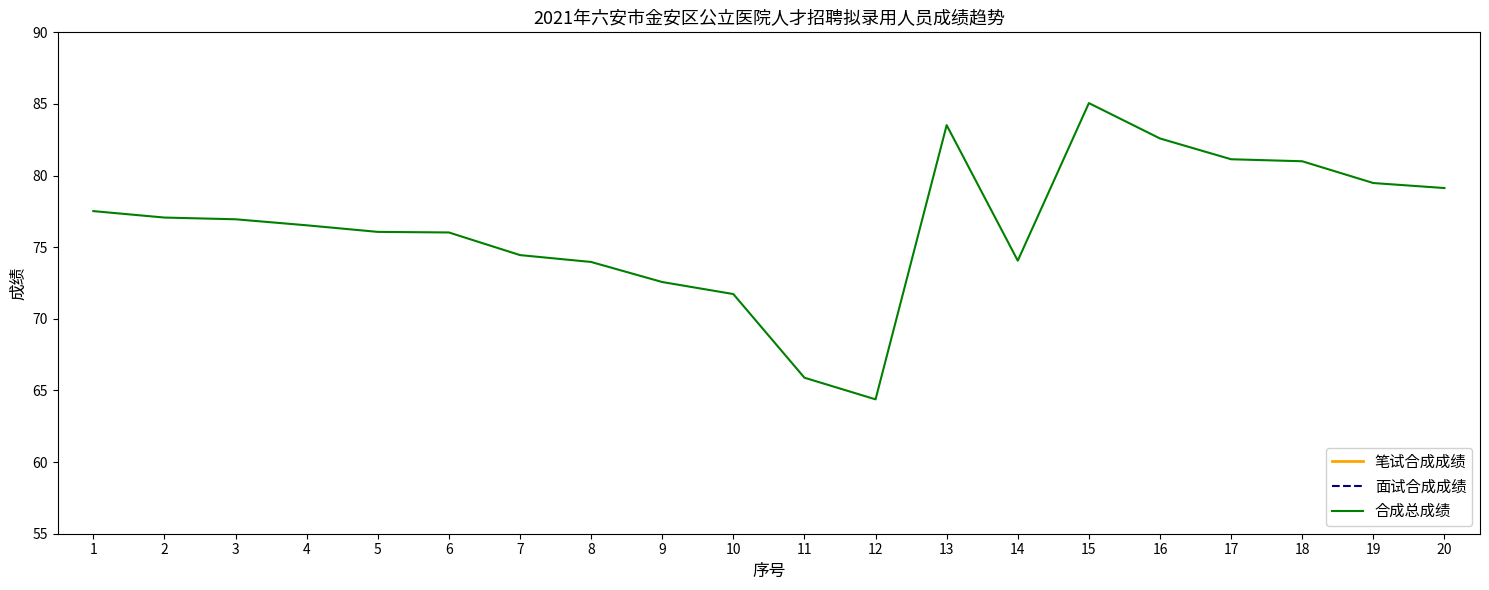

The value of 笔试合成成绩 at 15 is 52.5. True or false?

True